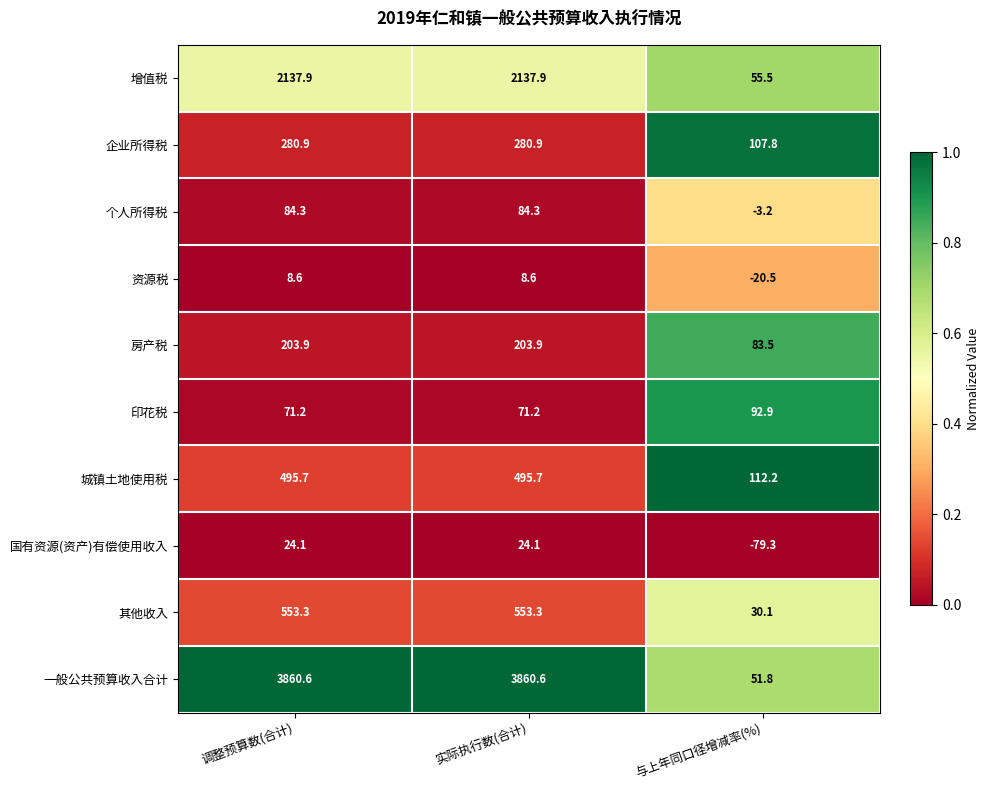

What is the greatest value displayed?

3860.6